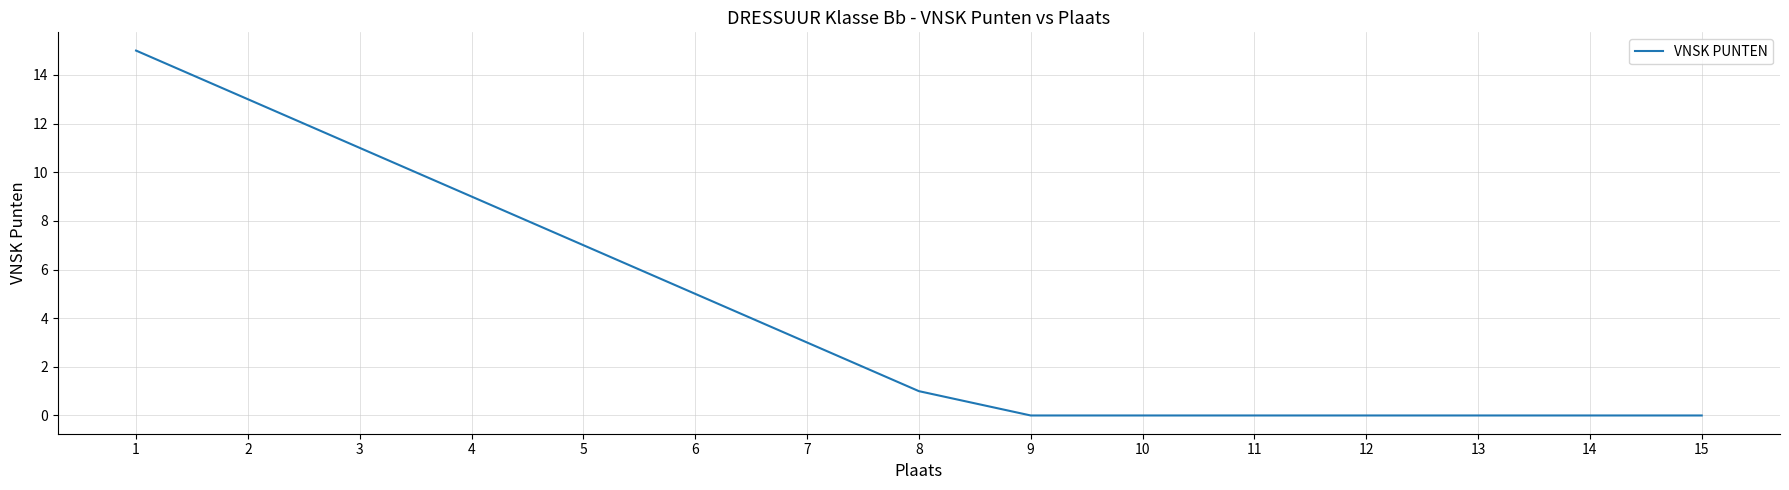

What is the greatest value displayed?

15